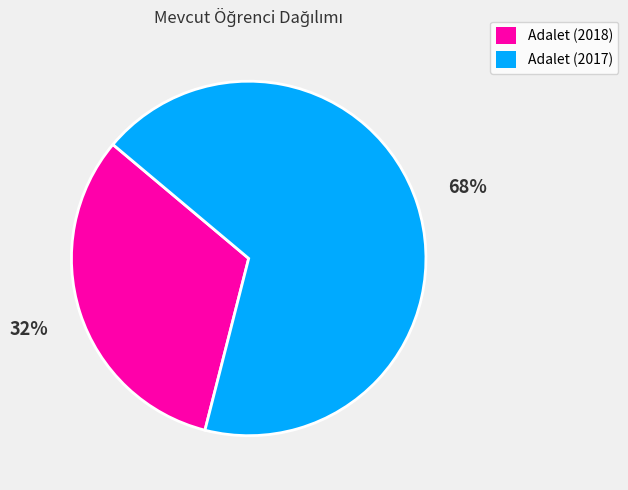

To the nearest percent, what percentage of the pie is Adalet (2017)?

68%